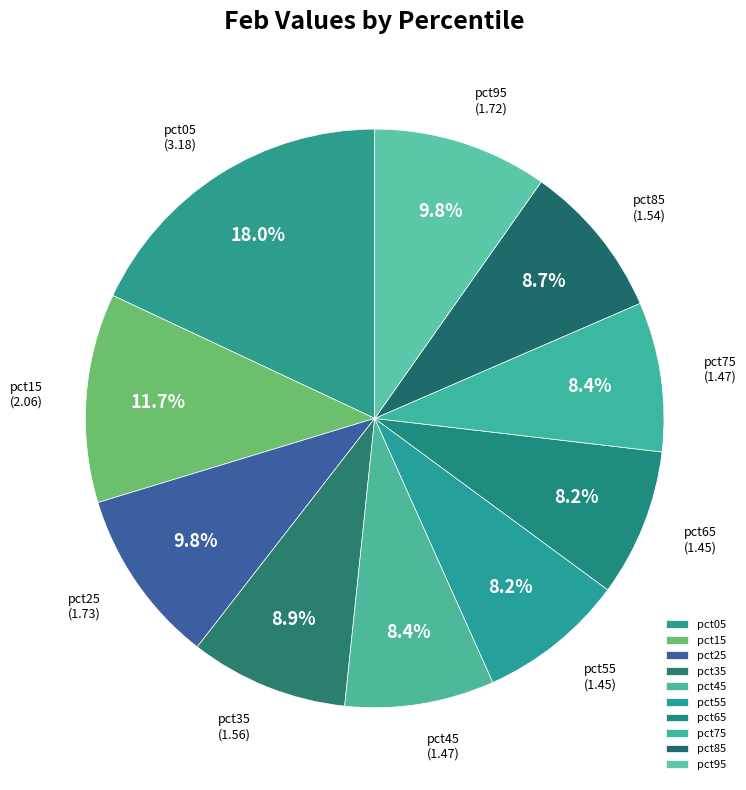

What is the ratio of the value at pct35 to the value at pct15?

0.8